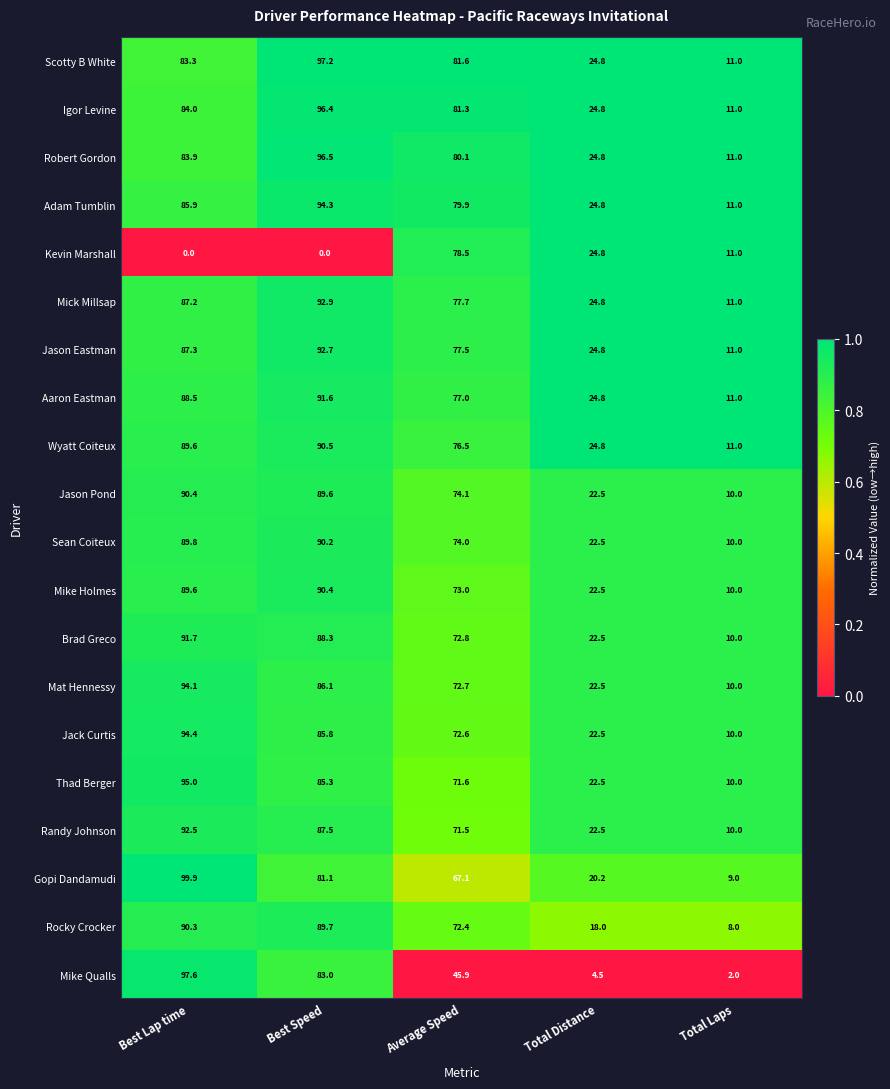

Which series changed the most between Best Speed and Total Distance?

Mike Qualls